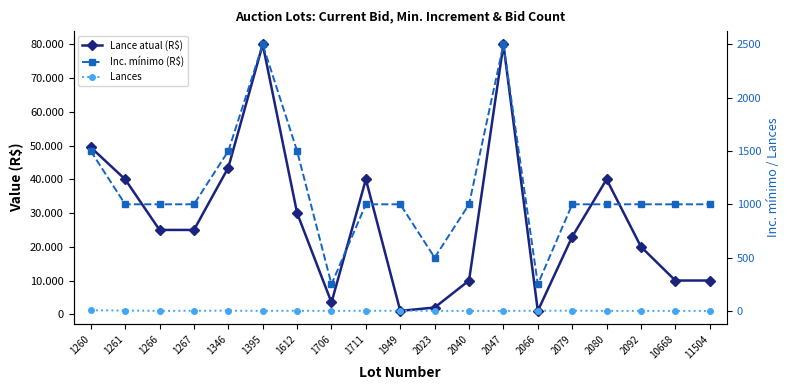

Is the value of Lances at 1949 greater than the value of Lance atual (R$) at 1711?

No